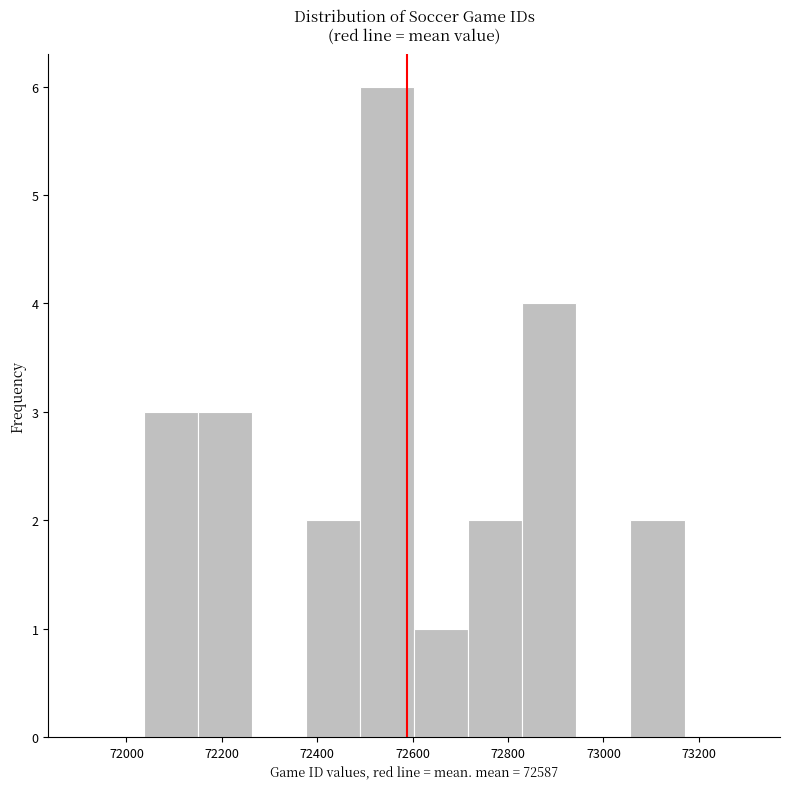

Over which range of the x-axis is the bar tallest?

72480 to 72600